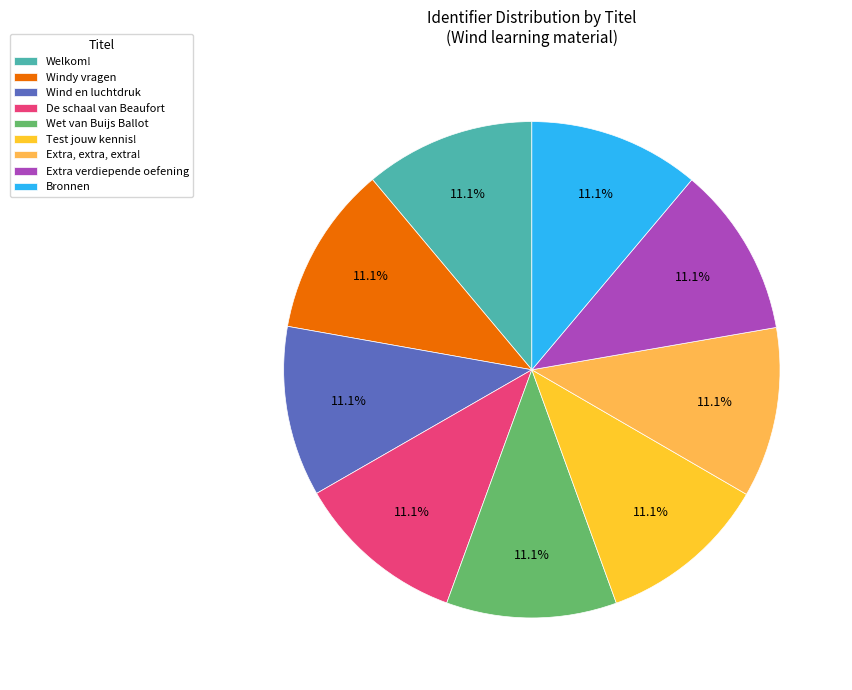

True or false: Bronnen accounts for 21% of the total.

False